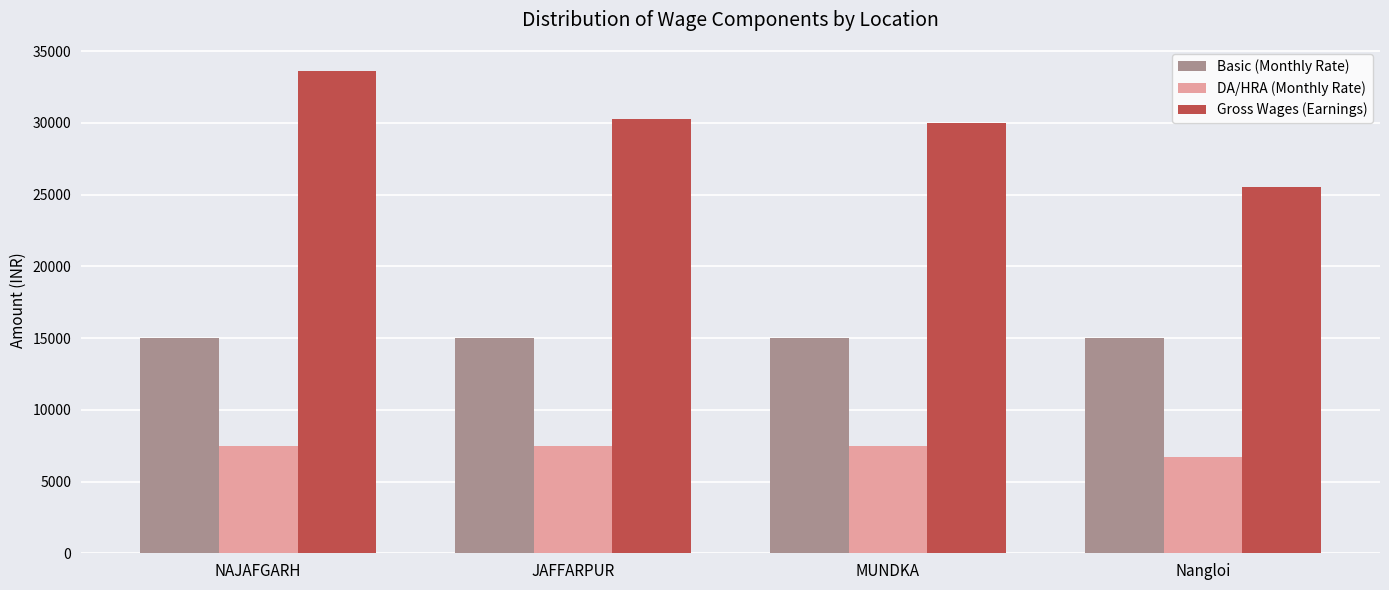

List the series in order of their peak value, highest first.

Gross Wages (Earnings), Basic (Monthly Rate), DA/HRA (Monthly Rate)